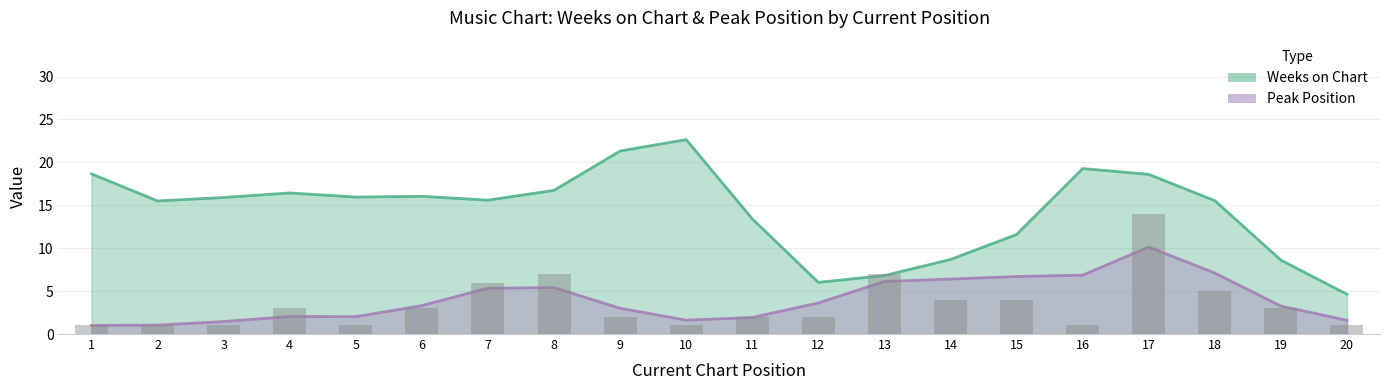

Reading left to right, transcribe all the data shown in this chart.

Weeks on Chart: 21	12	17	17	15	17	15	15	21	30	11	2	7	11	4	29	14	21	5	4
Peak Position: 1	1	1	3	1	3	6	7	2	1	2	2	9	4	10	1	17	5	3	1